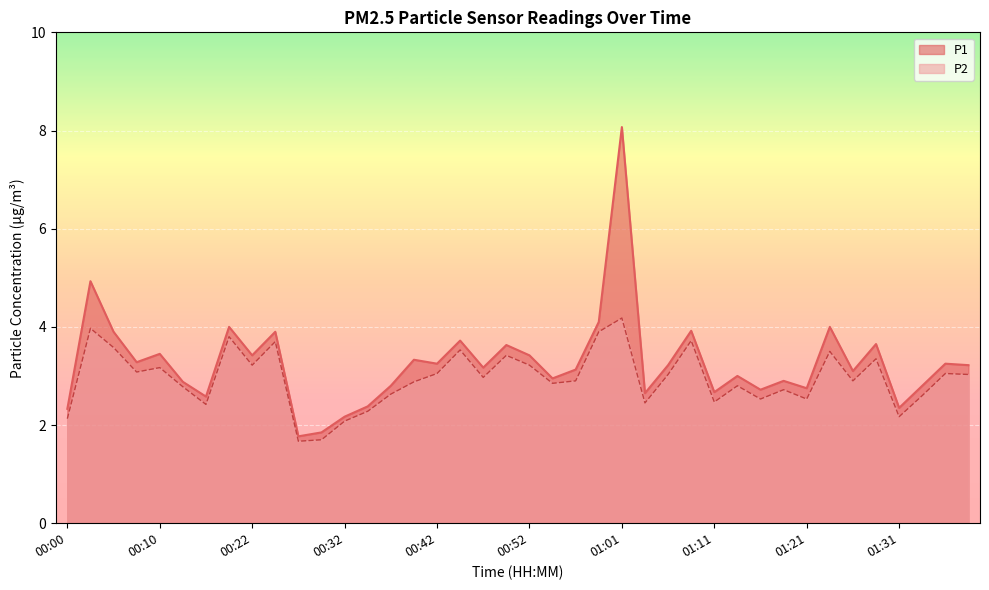

How many interior local peaks does the P1 series have?

14